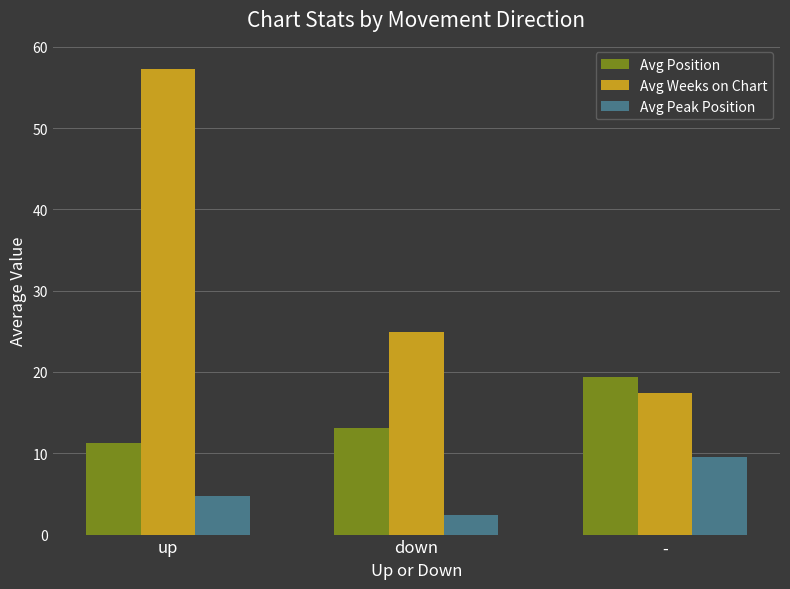

Rank the categories by Avg Peak Position value from lowest to highest.

down, up, -